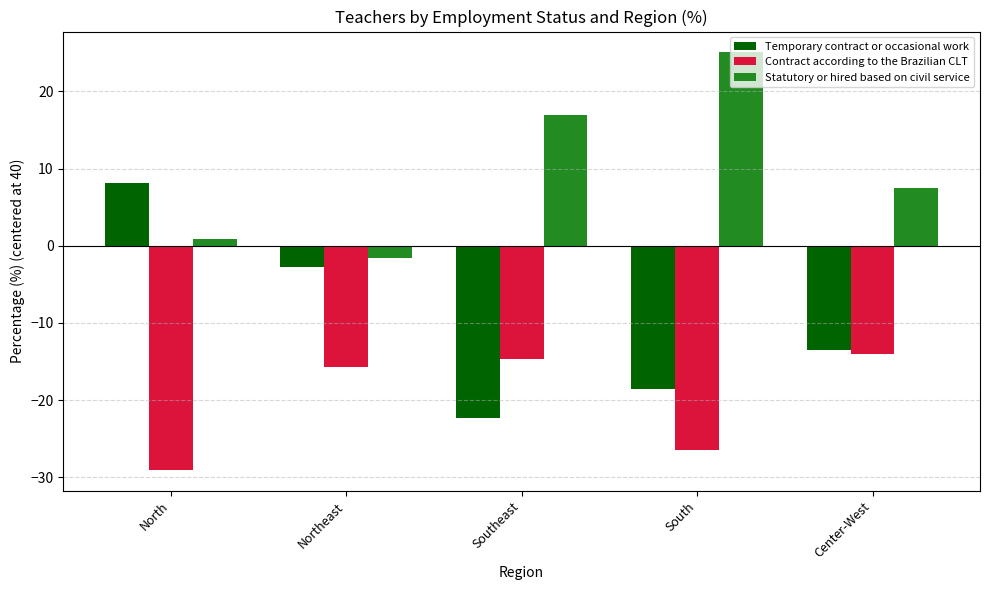

At Center-West, list the series in order from smallest to largest.

Contract according to the Brazilian CLT, Temporary contract or occasional work, Statutory or hired based on civil service